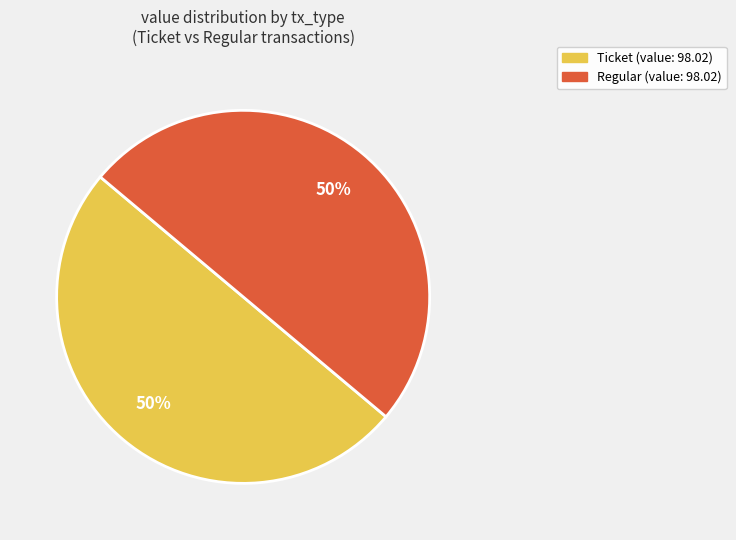

To the nearest percent, what is the average slice percentage?

50%